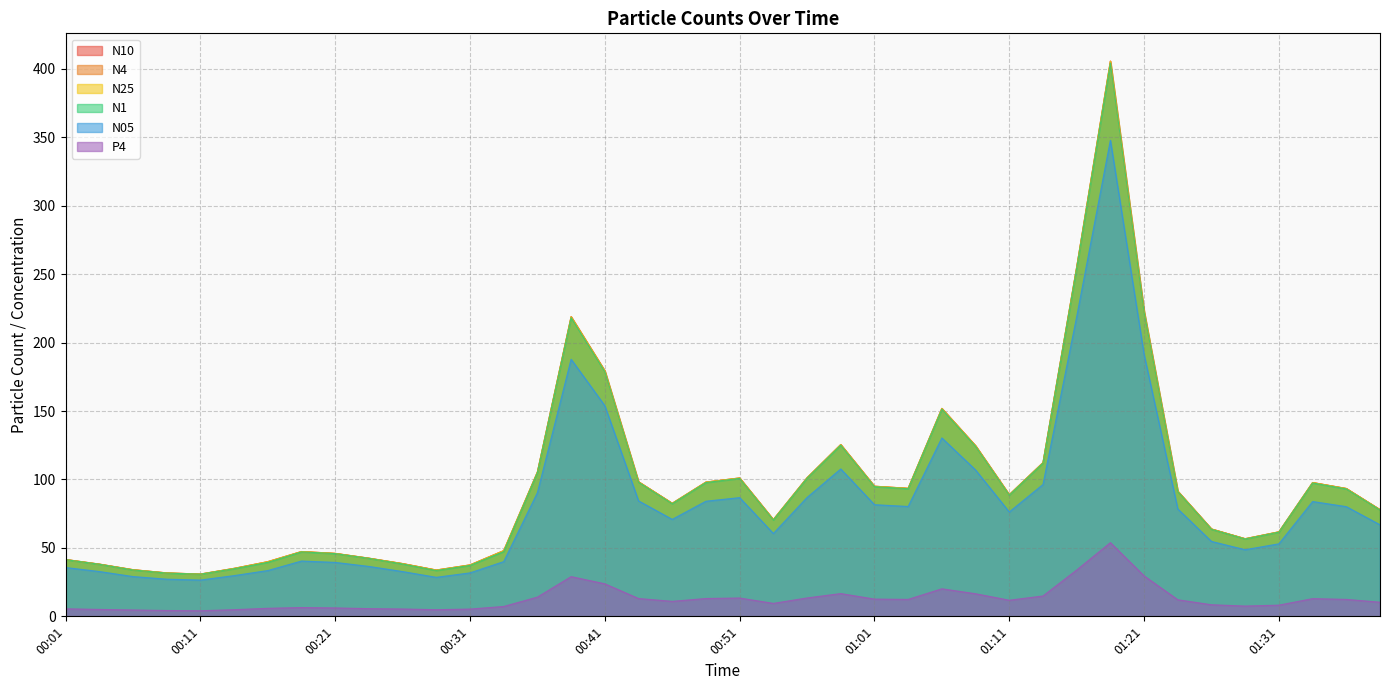

What is the label of the 18th point from the right?

00:56